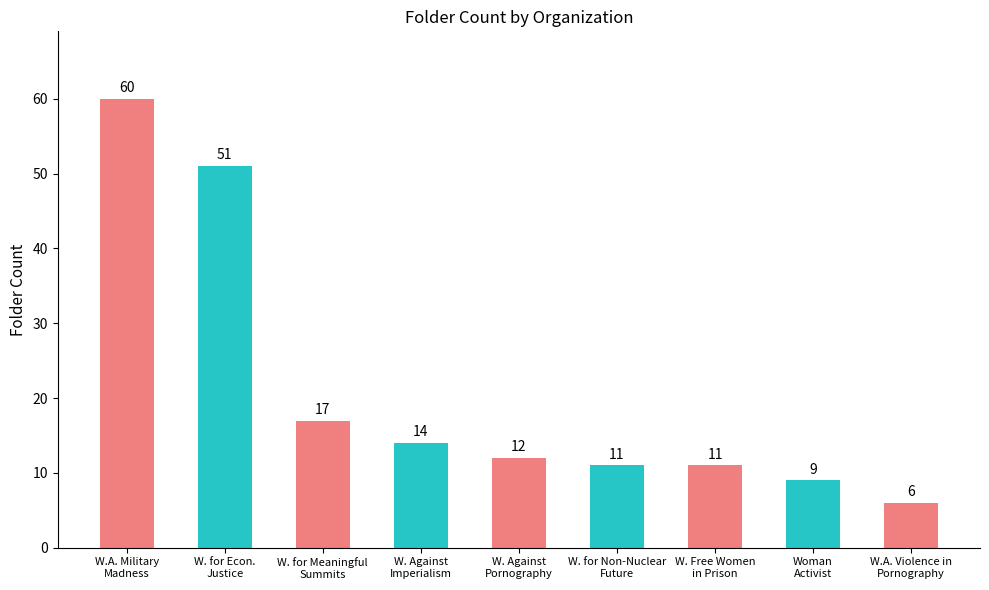

Between W. Against
Imperialism and W.A. Violence in
Pornography, which is larger?

W. Against
Imperialism